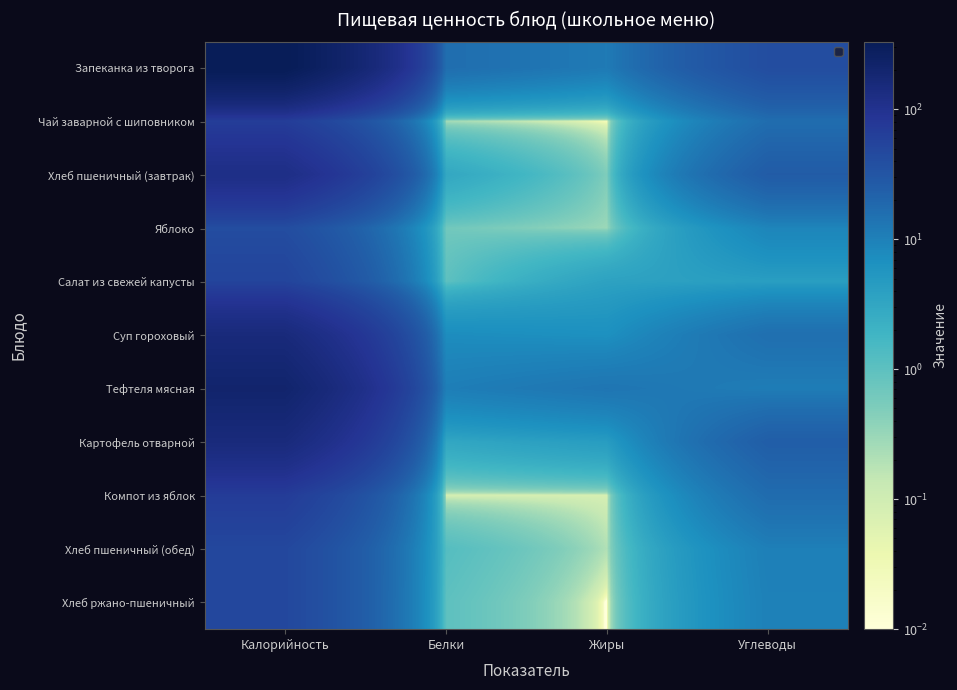

At which category does the chart reach its minimum across all series?

Жиры